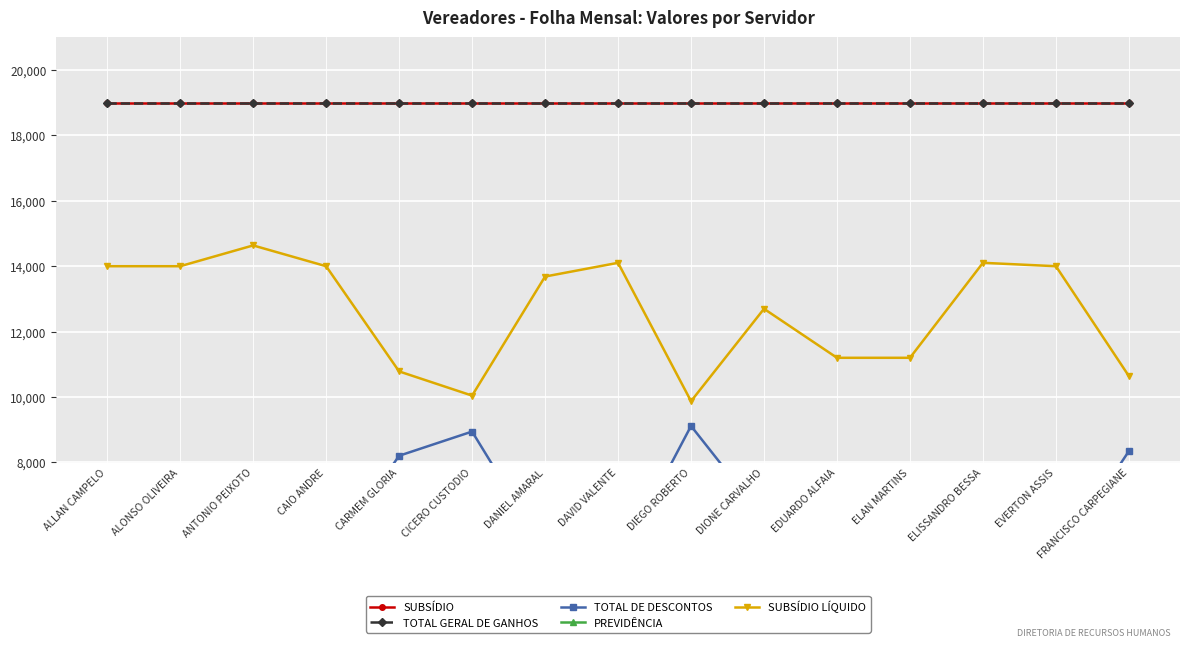

What is the sum of the SUBSÍDIO values at EVERTON ASSIS and CAIO ANDRE?

37983.4